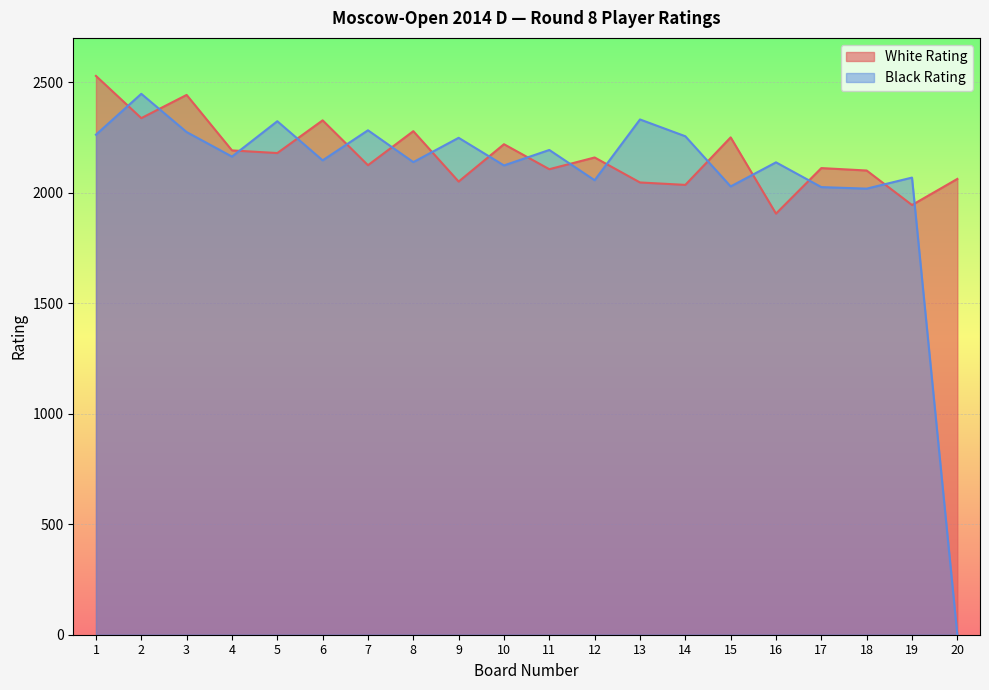

How many lines are shown in the chart?

2